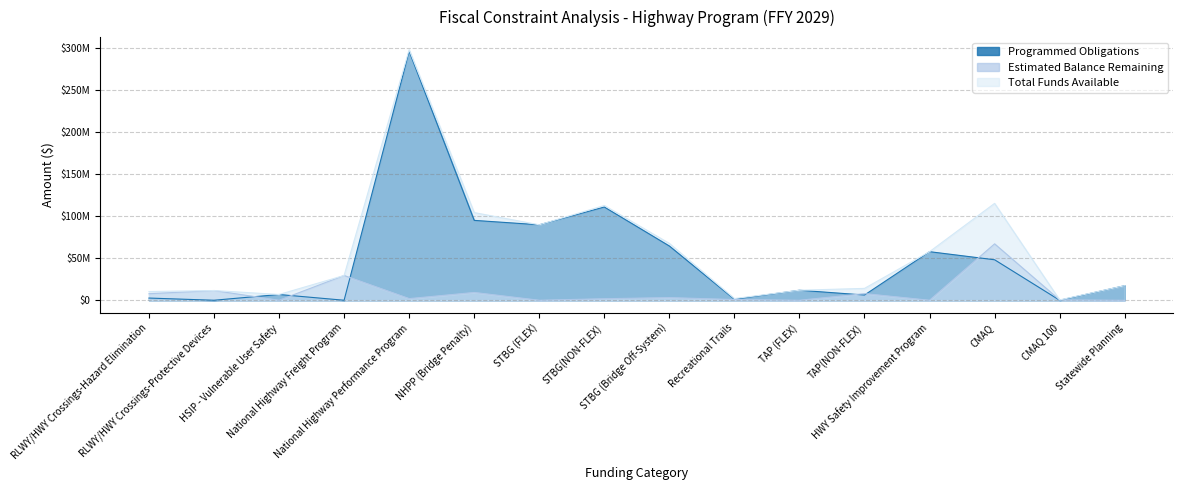

Reading right to left, transcribe all the data shown in this chart.

Programmed Obligations: Statewide Planning=17272342	CMAQ 100=0	CMAQ=48063097	HWY Safety Improvement Program=57673257	TAP(NON-FLEX)=6195456	TAP (FLEX)=11881265	Recreational Trails=1186729	STBG (Bridge Off-System)=64395906	STBG(NON-FLEX)=110716775	STBG (FLEX)=89611660	NHPP (Bridge Penalty)=94856125	National Highway Performance Program=295693217	National Highway Freight Program=0	HSIP - Vulnerable User Safety=6825483	RLWY/HWY Crossings-Protective Devices=0	RLWY/HWY Crossings-Hazard Elimination=2600000
Estimated Balance Remaining: Statewide Planning=0	CMAQ 100=396000	CMAQ=66983031	HWY Safety Improvement Program=0	TAP(NON-FLEX)=7885695	TAP (FLEX)=0	Recreational Trails=827814	STBG (Bridge Off-System)=3129533	STBG(NON-FLEX)=1814322	STBG (FLEX)=0	NHPP (Bridge Penalty)=9252304	National Highway Performance Program=1931305	National Highway Freight Program=29398836	HSIP - Vulnerable User Safety=0	RLWY/HWY Crossings-Protective Devices=11526184	RLWY/HWY Crossings-Hazard Elimination=7745545
Total Funds Available: Statewide Planning=17272342	CMAQ 100=396000	CMAQ=115046128	HWY Safety Improvement Program=57673257	TAP(NON-FLEX)=14081151	TAP (FLEX)=11881265	Recreational Trails=2014543	STBG (Bridge Off-System)=67525439	STBG(NON-FLEX)=112531097	STBG (FLEX)=89611660	NHPP (Bridge Penalty)=104108429	National Highway Performance Program=297624522	National Highway Freight Program=29398836	HSIP - Vulnerable User Safety=6825483	RLWY/HWY Crossings-Protective Devices=11526184	RLWY/HWY Crossings-Hazard Elimination=10345545